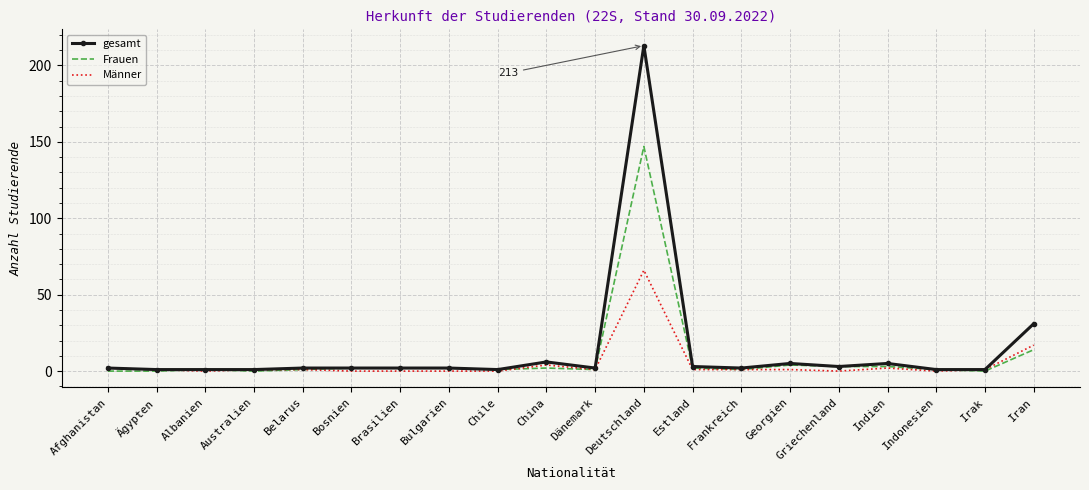

What is the total value across all series at Indonesien?

2